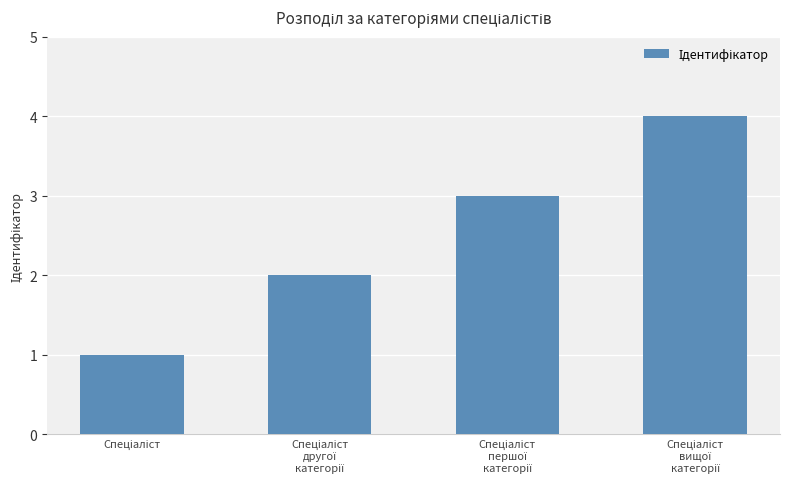

What is the sum of all values?

10